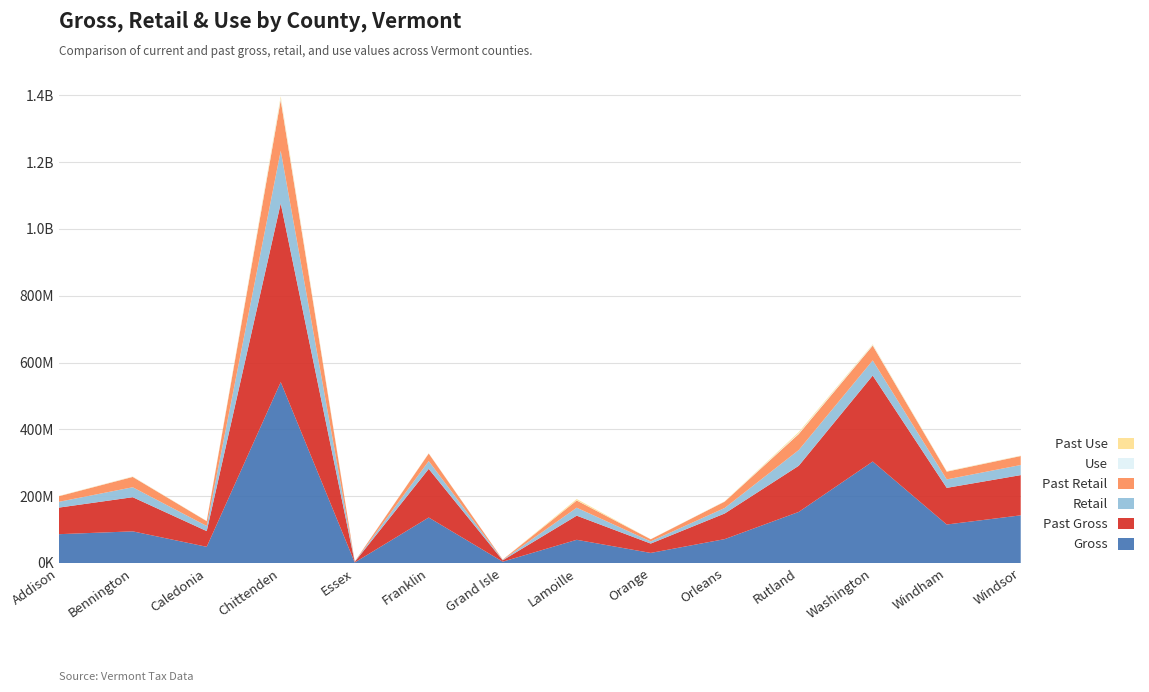

Reading left to right, list all the values displayed in this chart.

Gross: Addison=86218505.3	Bennington=94706321.9	Caledonia=48493396.3	Chittenden=541333677.3	Essex=1570726.3	Franklin=136129159.5	Grand Isle=3979667.5	Lamoille=69434559.8	Orange=30144438.1	Orleans=71460711.9	Rutland=152848244.8	Washington=303651265.8	Windham=115175584.9	Windsor=142638105.7
Retail: Addison=17338425.4	Bennington=29801664.2	Caledonia=15306824.6	Chittenden=157524447.7	Essex=566691.8	Franklin=23417143.4	Grand Isle=1197246.1	Lamoille=23837142.3	Orange=6529891.2	Orleans=16546078.1	Rutland=47070924.7	Washington=45385620.6	Windham=25387206.9	Windsor=30232092.9
Past Gross: Addison=79488948.7	Bennington=102204505.2	Caledonia=46991014.9	Chittenden=534863650.8	Essex=1633271.7	Franklin=145515404.3	Grand Isle=3962020.5	Lamoille=72206262.6	Orange=27988780.0	Orleans=76720640.7	Rutland=138065011.4	Washington=257246929.9	Windham=109660616.2	Windsor=120394525.0
Past Retail: Addison=16685678.9	Bennington=30870574.8	Caledonia=14421751.6	Chittenden=151491785.4	Essex=573091.0	Franklin=22535323.9	Grand Isle=1058589.9	Lamoille=21632596.9	Orange=6298286.5	Orleans=19048662.0	Rutland=47936342.7	Washington=44356584.1	Windham=23140120.1	Windsor=26844619.3
Use: Addison=377355.7	Bennington=664417.8	Caledonia=335374.7	Chittenden=6007976.0	Essex=0.0	Franklin=459683.7	Grand Isle=0.0	Lamoille=753698.2	Orange=110136.2	Orleans=511961.7	Rutland=2381794.3	Washington=2247253.8	Windham=658093.5	Windsor=590114.3
Past Use: Addison=542036.2	Bennington=686465.0	Caledonia=360785.0	Chittenden=5314252.0	Essex=0.0	Franklin=424007.0	Grand Isle=0.0	Lamoille=3515008.3	Orange=209405.2	Orleans=510475.0	Rutland=3349671.7	Washington=1486242.8	Windham=945408.3	Windsor=687751.3